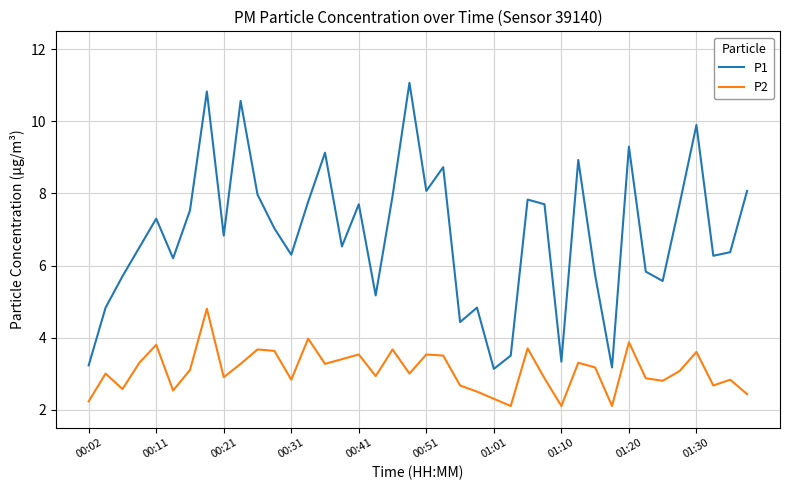

What is the difference between the maximum and minimum values in the P1 series?

7.9